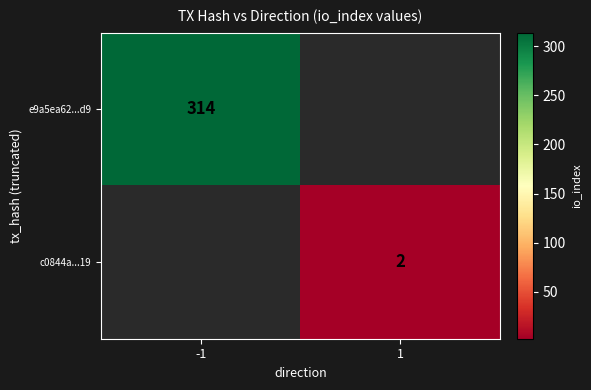

True or false: e9a5ea62...d9 has a value of 149 at -1.

False